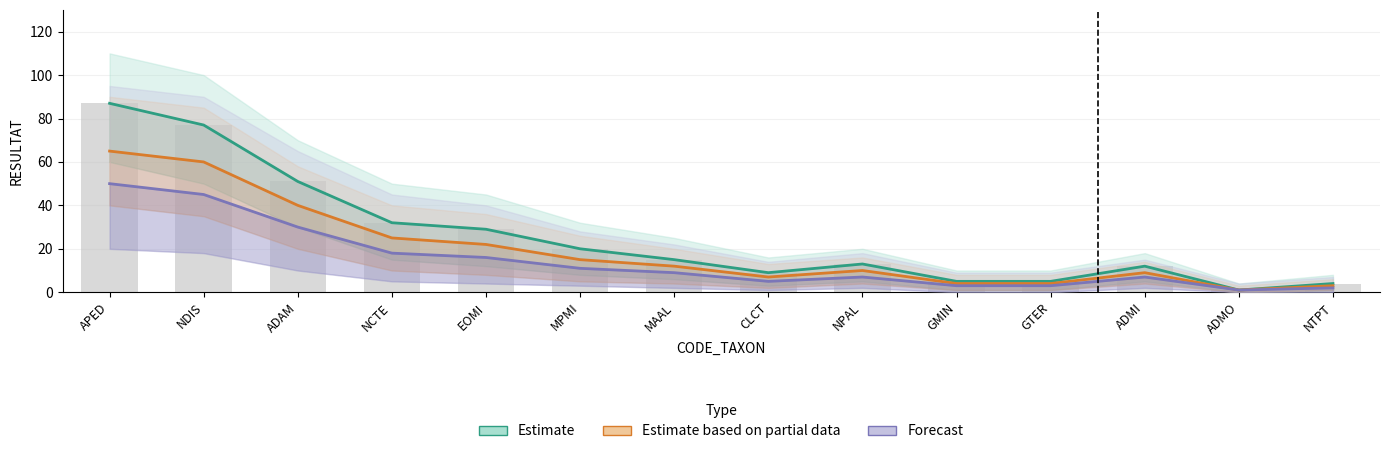

Read the Forecast value at APED, to the nearest 10.

50